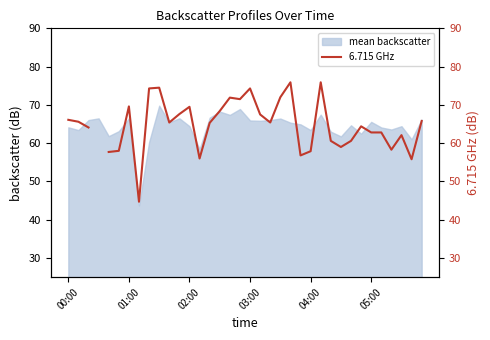

Approximately how many times larger is the value at 16 compared to 14?

1.1